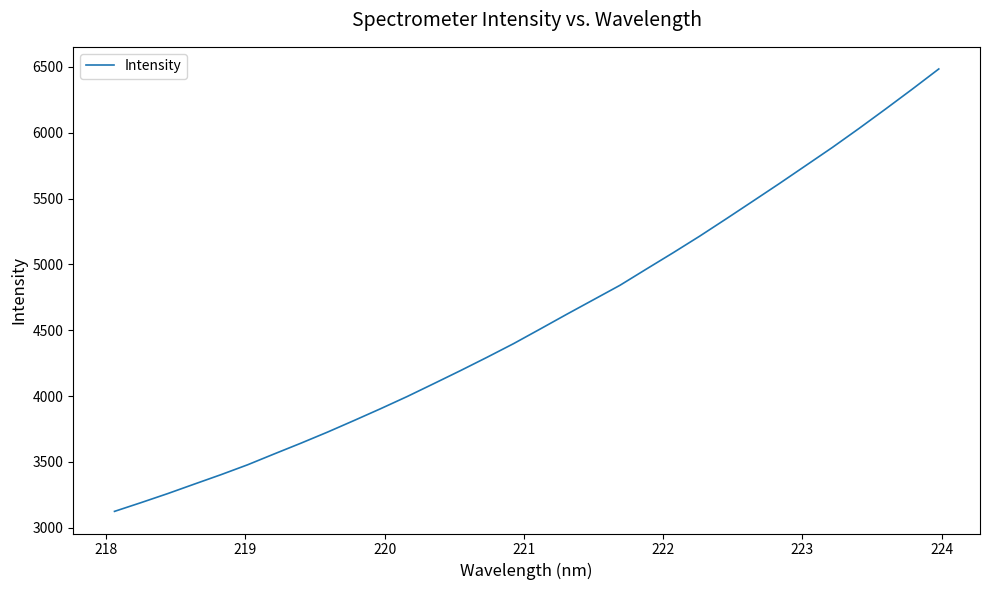

What is the smallest value displayed?

3124.2